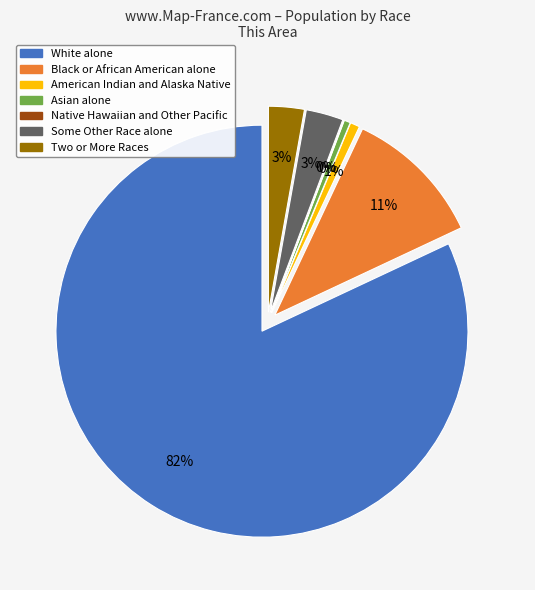

Which slice is the largest?

White alone